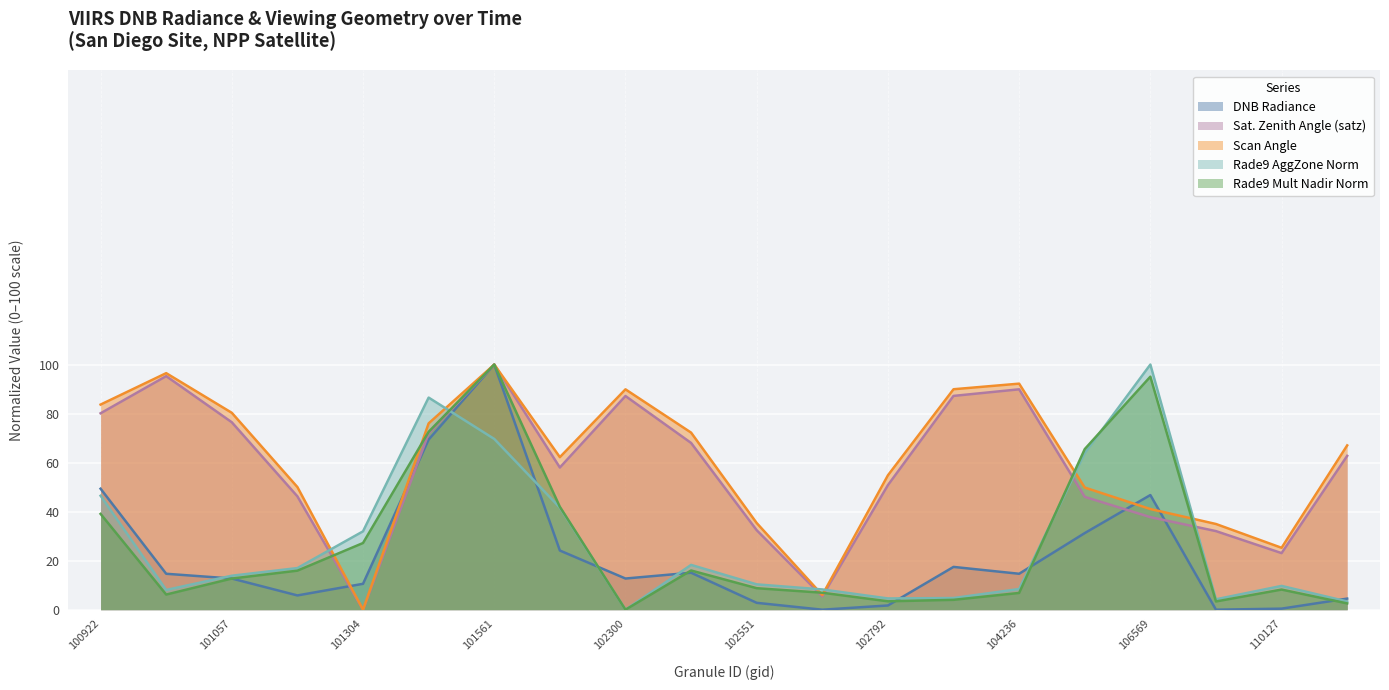

Reading left to right, transcribe all the data shown in this chart.

dnbrad: 100922=49.4	100930=14.7	101057=12.7	101181=5.8	101304=10.6	101552=69.4	101561=100.0	101805=24.1	102300=12.7	102430=15.1	102551=2.8	102671=0.0	102792=1.7	104229=17.5	104236=14.7	106209=31.3	106569=46.8	108015=0.0	110127=0.4	110299=4.5
satz: 100922=80.1	100930=95.3	101057=76.5	101181=46.2	101304=0.0	101552=71.9	101561=100.0	101805=58.0	102300=87.2	102430=68.0	102551=32.4	102671=5.5	102792=50.8	104229=87.2	104236=89.9	106209=46.0	106569=37.8	108015=32.1	110127=23.1	110299=62.8
scan_angle: 100922=83.7	100930=96.5	101057=80.3	101181=50.0	101304=0.0	101552=76.0	101561=100.0	101805=62.2	102300=89.9	102430=72.2	102551=35.4	102671=6.0	102792=54.8	104229=89.9	104236=92.2	106209=49.8	106569=41.1	108015=35.0	110127=25.2	110299=67.0
rade9_aggzone_norm: 100922=46.5	100930=8.1	101057=13.9	101181=17.0	101304=32.0	101552=86.5	101561=69.7	101805=41.6	102300=0.0	102430=18.3	102551=10.3	102671=8.3	102792=4.6	104229=4.8	104236=8.4	106209=63.9	106569=100.0	108015=4.3	110127=9.7	110299=3.3
rade9_mult_nadir_norm: 100922=39.1	100930=6.2	101057=12.7	101181=15.9	101304=27.2	101552=72.6	101561=100.0	101805=42.0	102300=0.0	102430=16.0	102551=8.8	102671=6.9	102792=3.4	104229=4.0	104236=6.8	106209=65.5	106569=95.1	108015=3.4	110127=8.2	110299=2.6